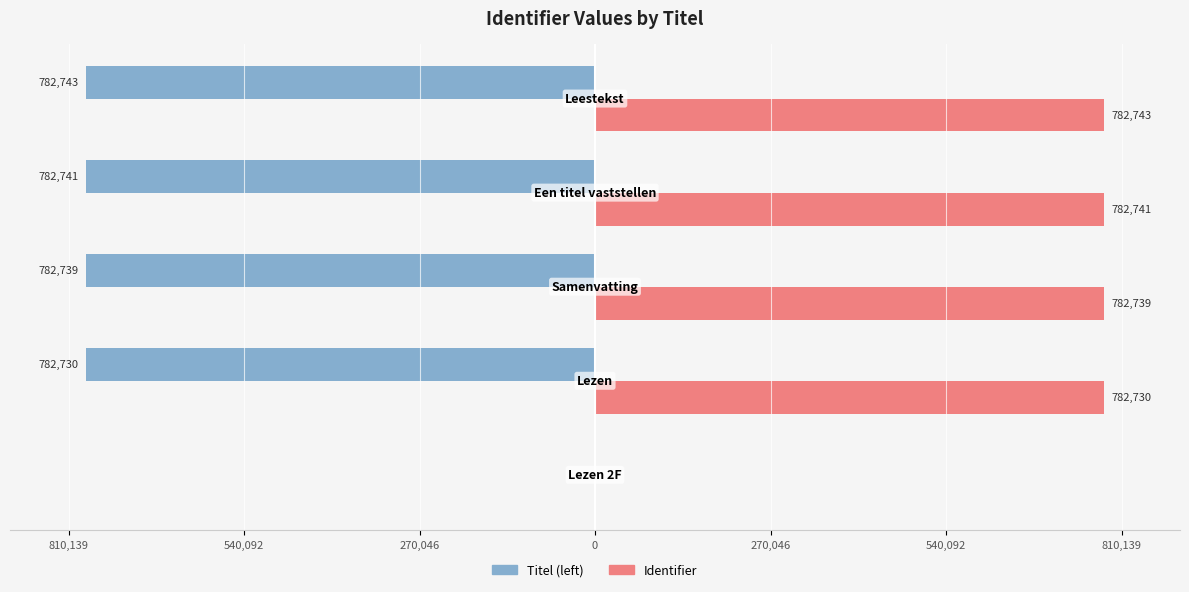

Which series has the widest spread of values?

Titel (left)